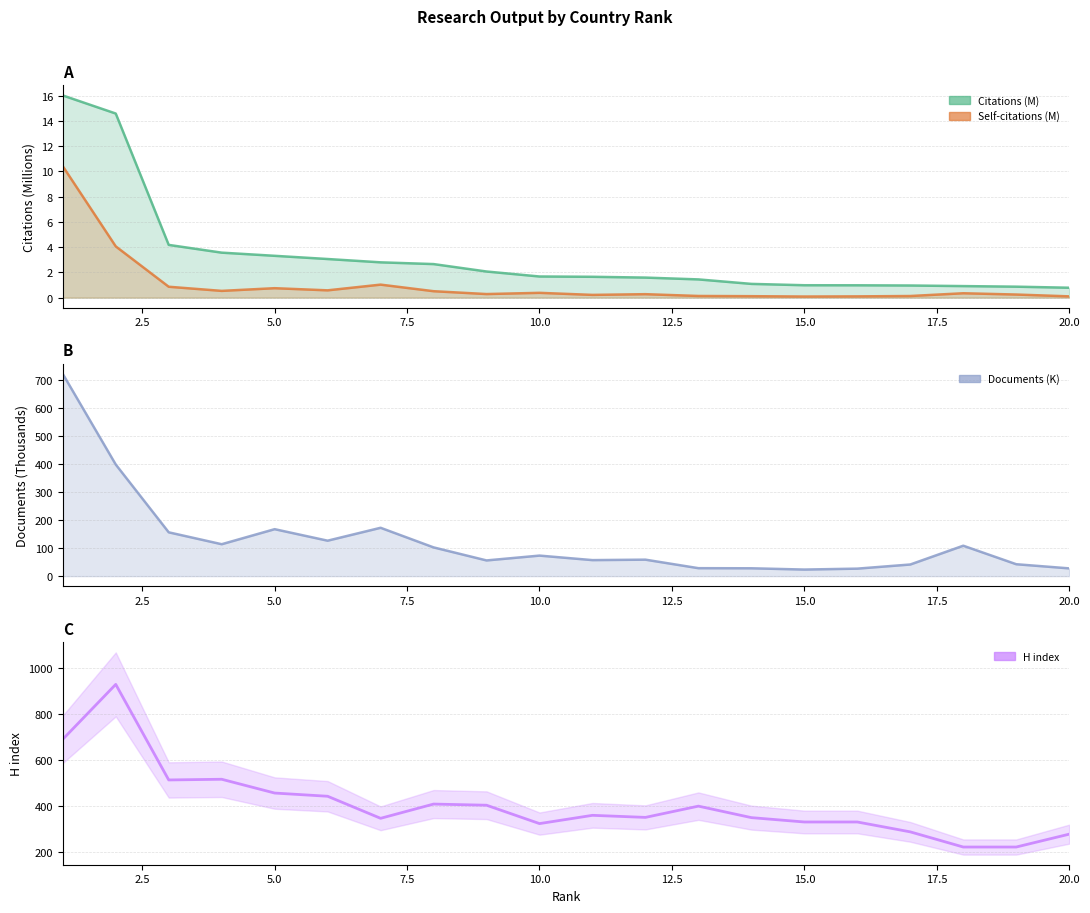

Which series changed the most between 7.5 and 19?

H index